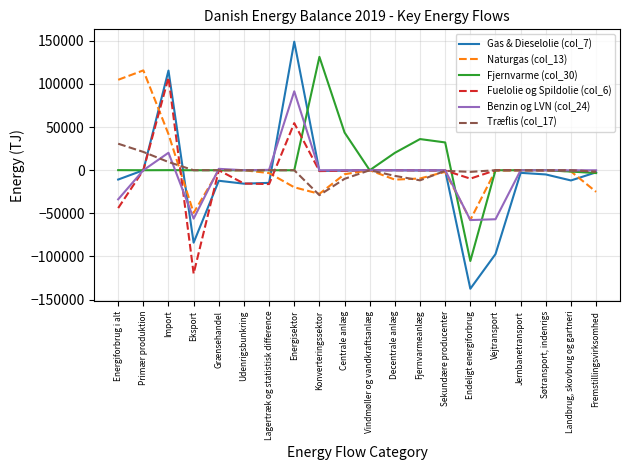

True or false: Fjernvarme (col_30) has a value of 0 at Eksport.

True